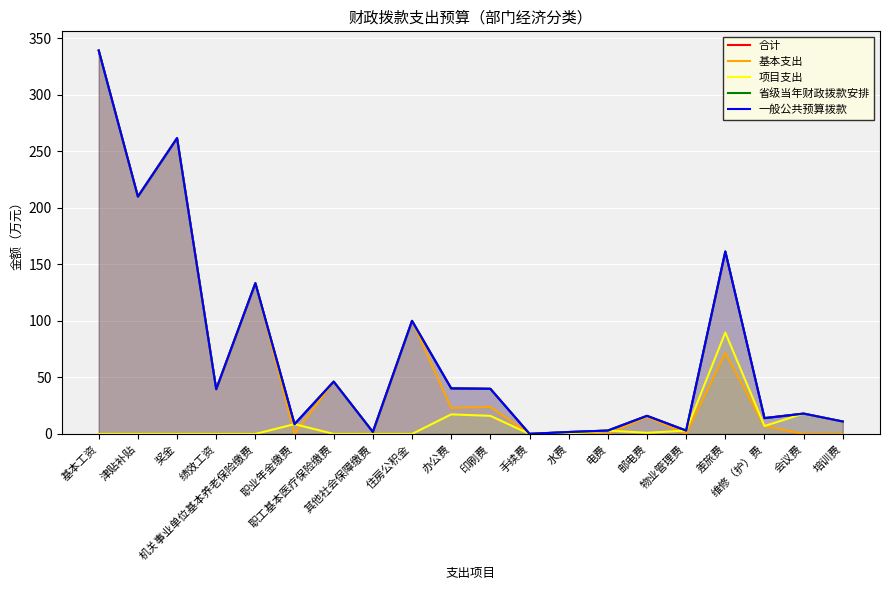

What is the spread (max minus min) of values at 办公费?

23.0